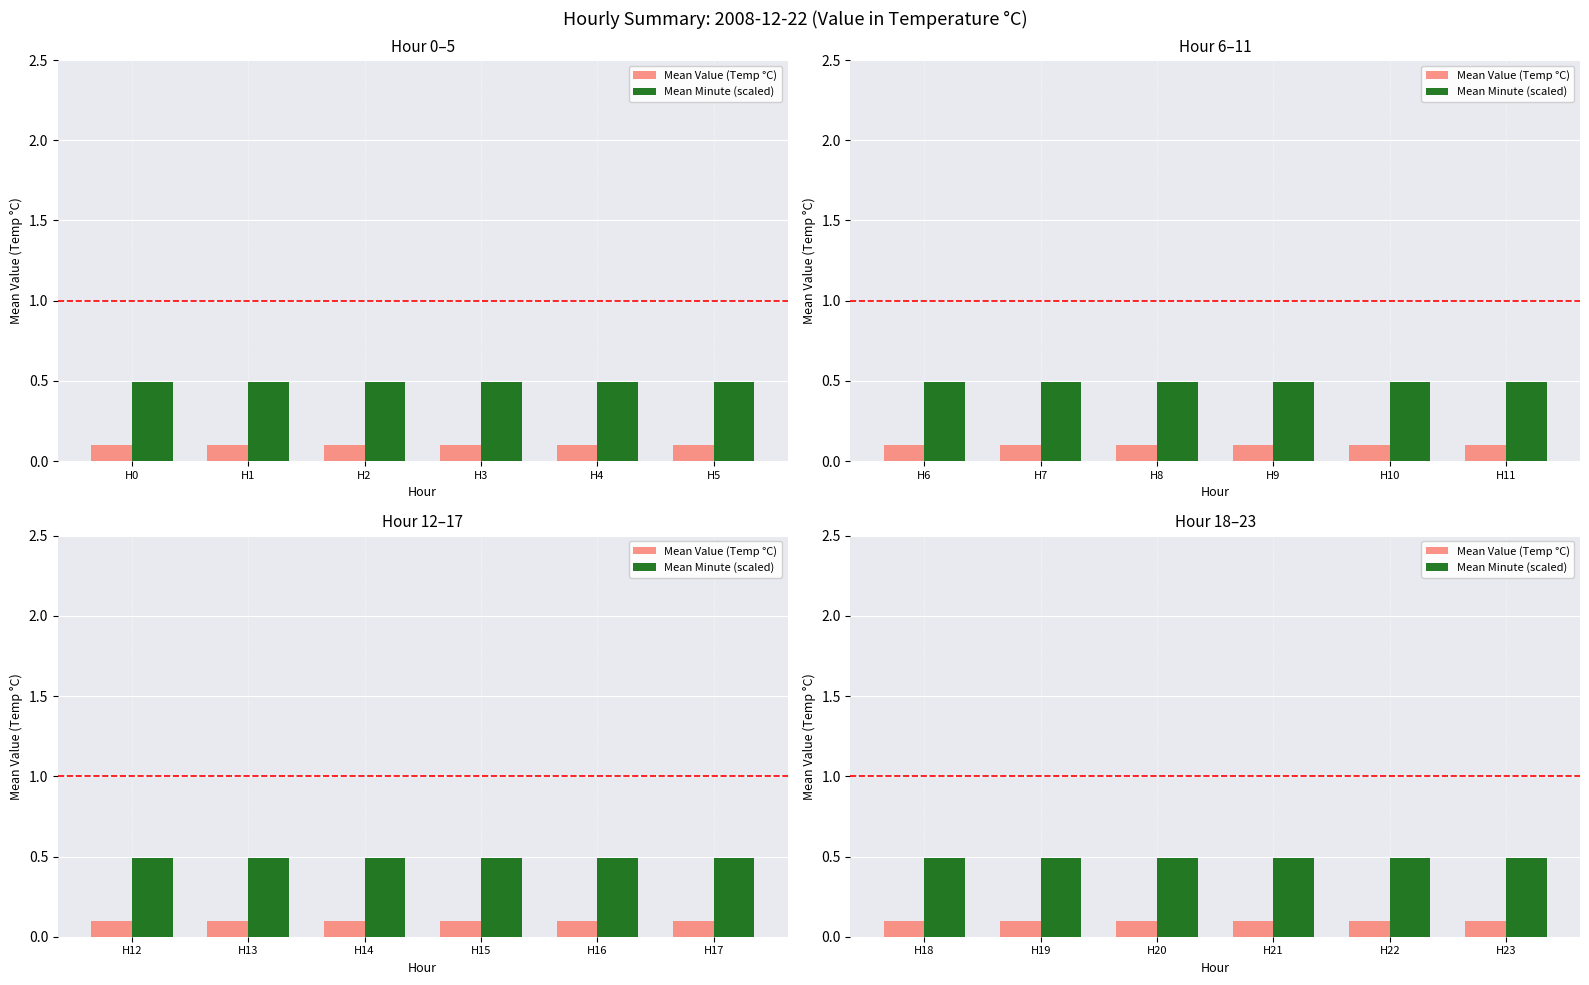

Which series has the largest total across all categories?

Mean Minute (scaled)